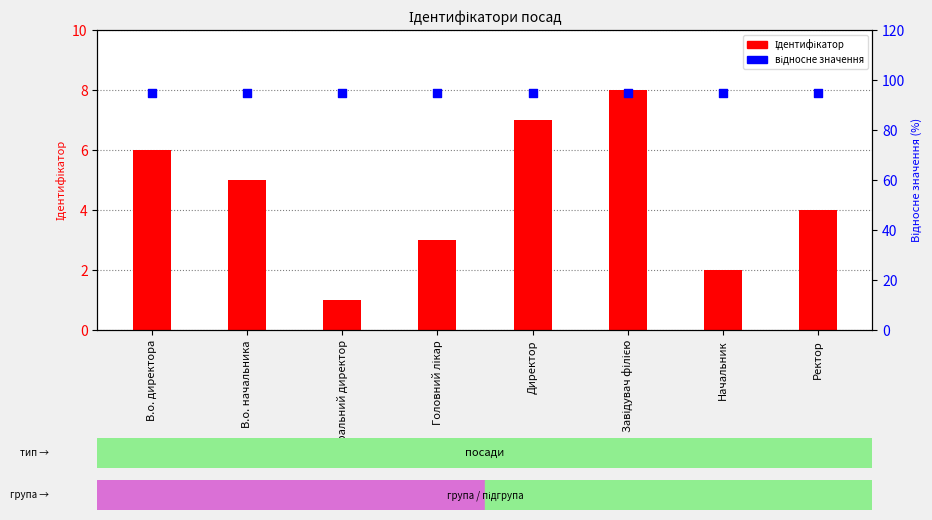

Which series contains the highest Y value?

відносне значення